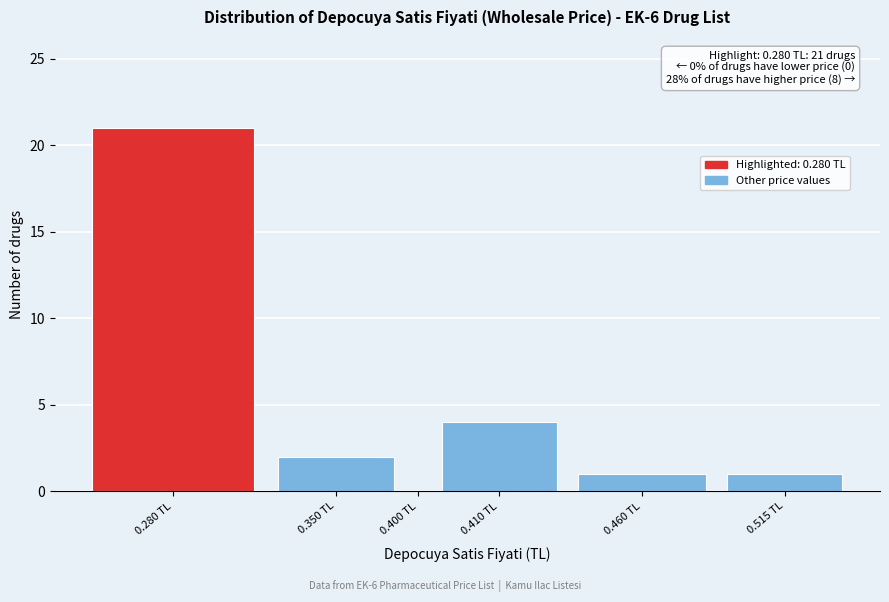

Reading left to right, what are all the values shown in this chart?

0.280 TL=21	0.350 TL=2	0.400 TL=0	0.410 TL=4	0.460 TL=1	0.515 TL=1